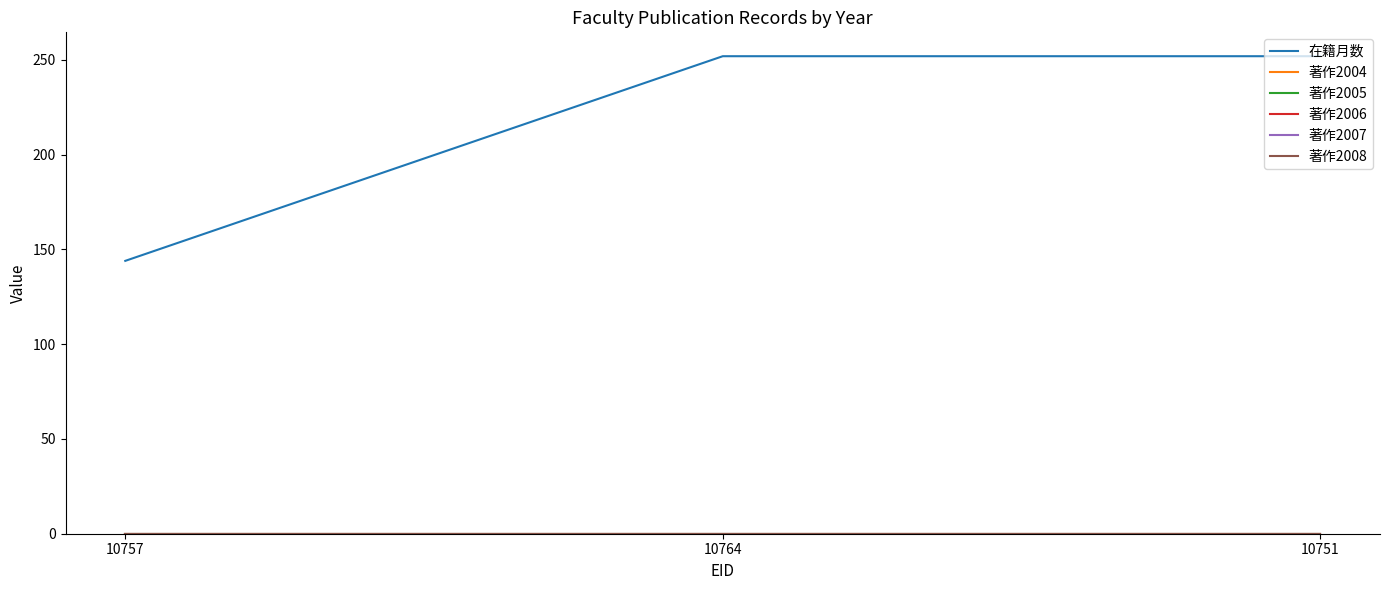

List the series in order of their peak value, highest first.

在籍月数, 著作2004, 著作2005, 著作2006, 著作2007, 著作2008